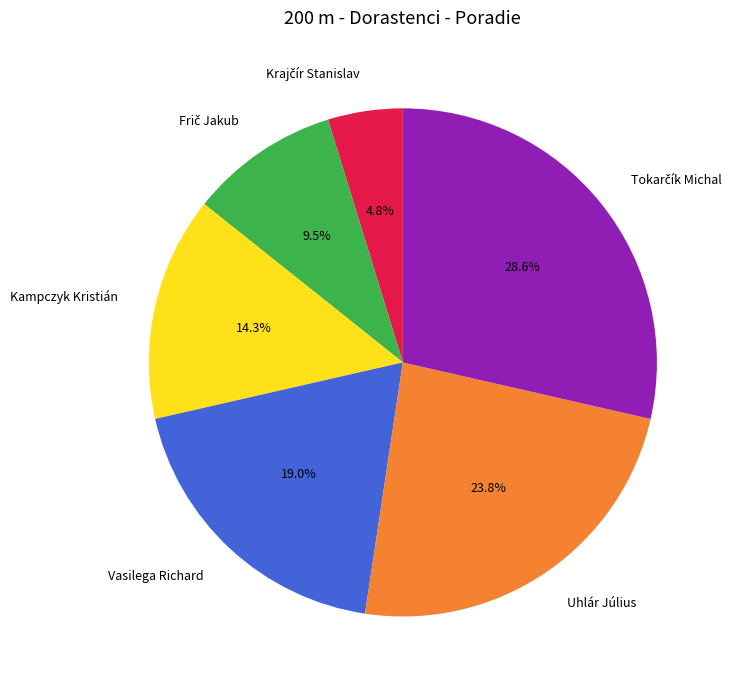

What is the ratio of the value at Vasilega Richard to the value at Kampczyk Kristián?

1.3